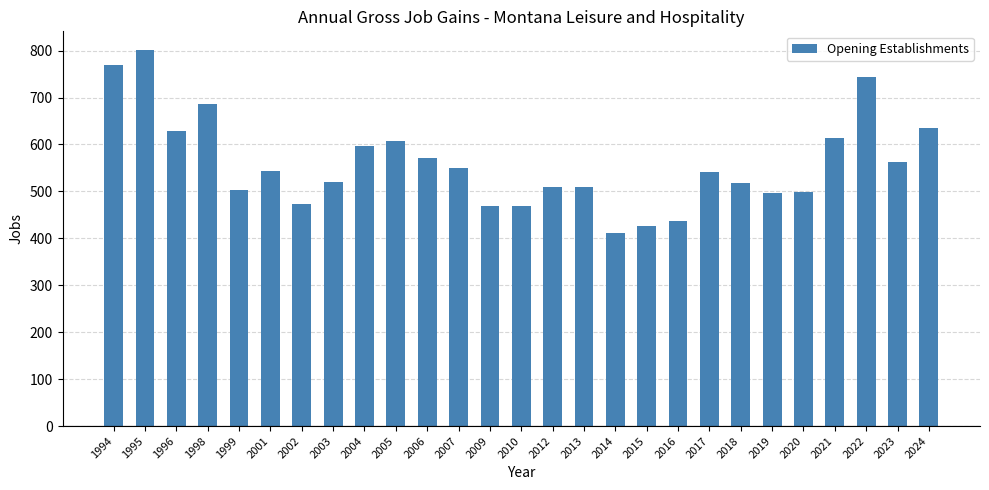

The value at 1994 is 1081. True or false?

False